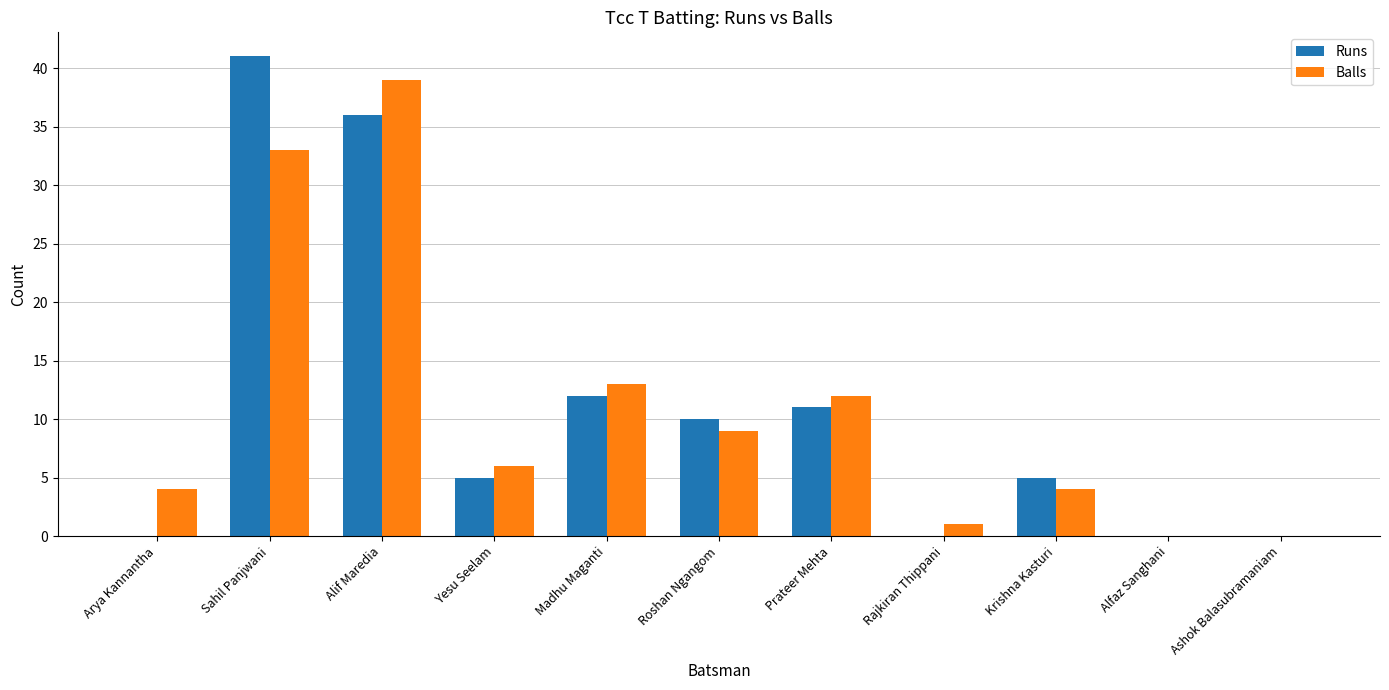

What is the maximum value for Runs?

41